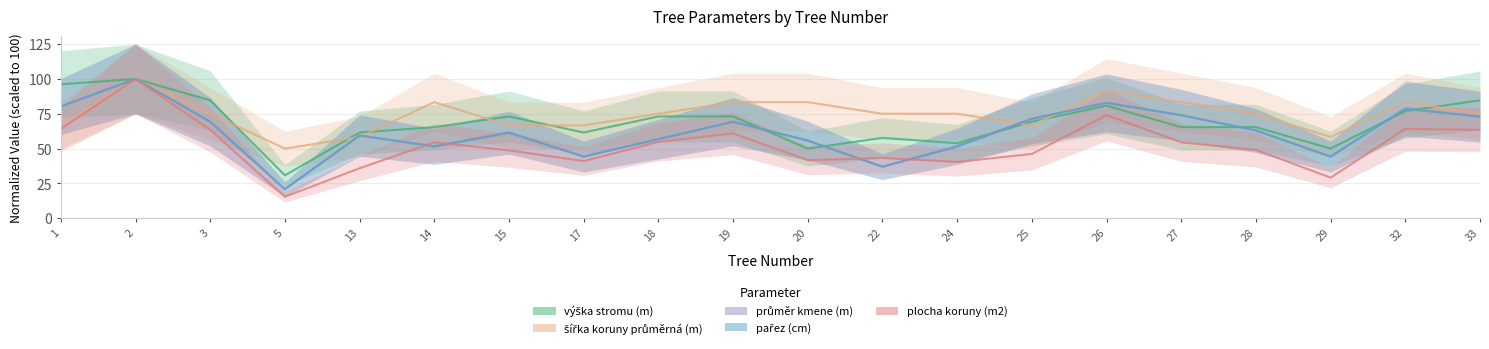

How many lines are shown in the chart?

5